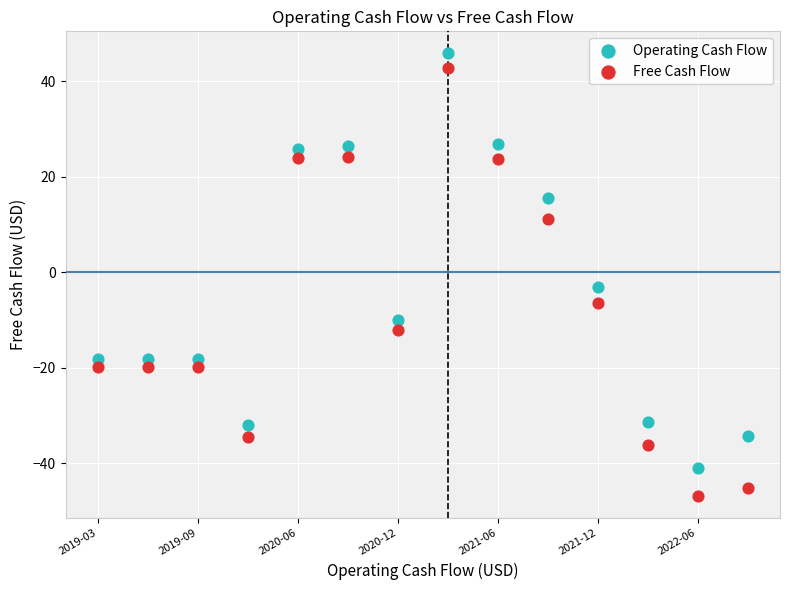

In the Free Cash Flow series, what Y value is closest to -2?

-6.4